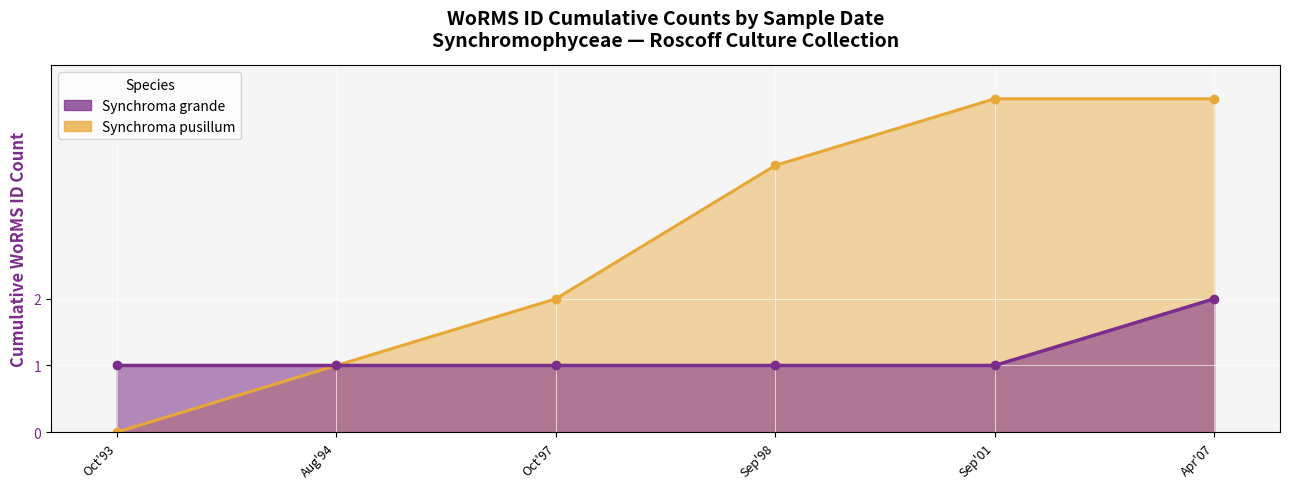

True or false: Synchroma pusillum and Synchroma grande intersect in this chart.

False